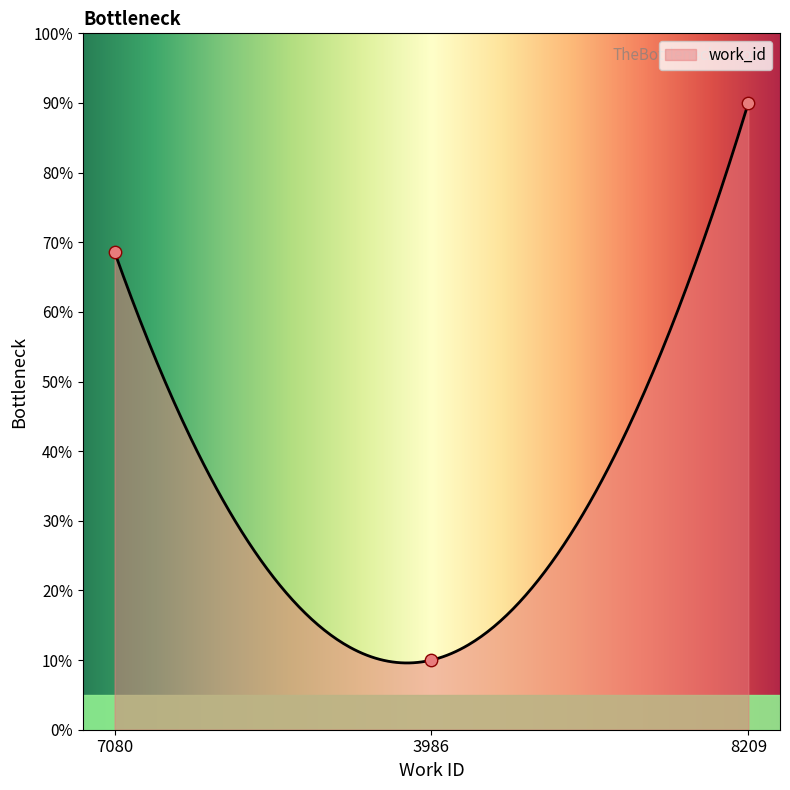

Which has a higher value, 8209 or 7080?

8209